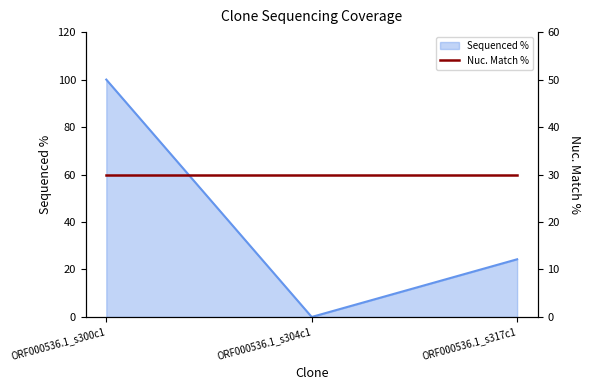

At which label is the value closest to 50?

ORF000536.1_s317c1